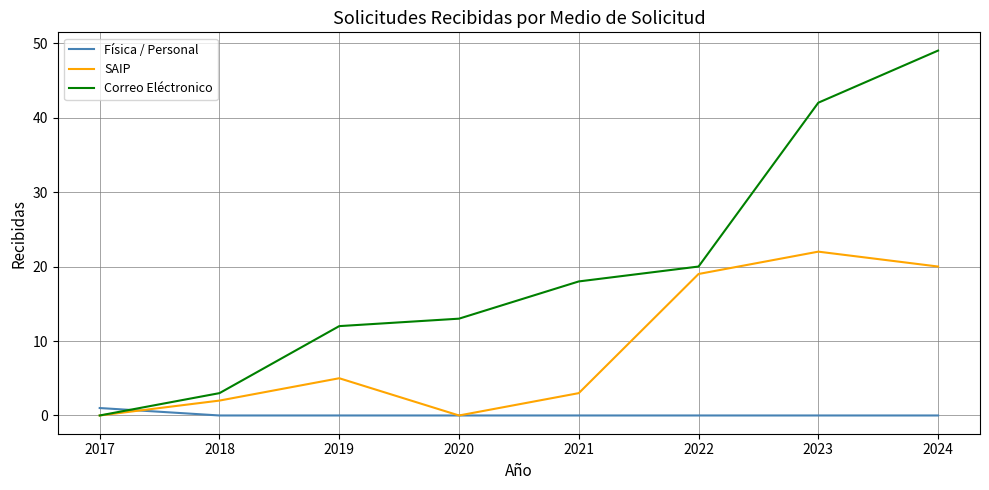

What is the approximate value of SAIP at 2023, to the nearest 10?

20